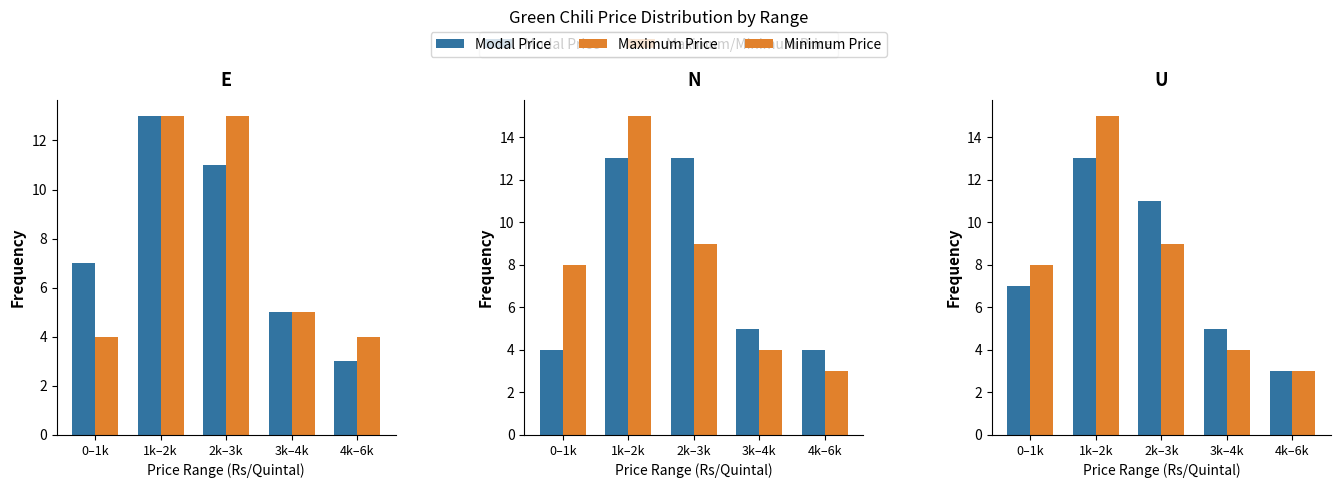

Where is Maximum Price nearest to the value 8?

3k–4k